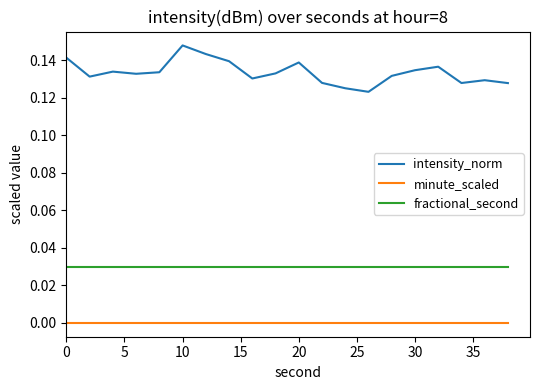

Which series has the largest total across all categories?

intensity_norm